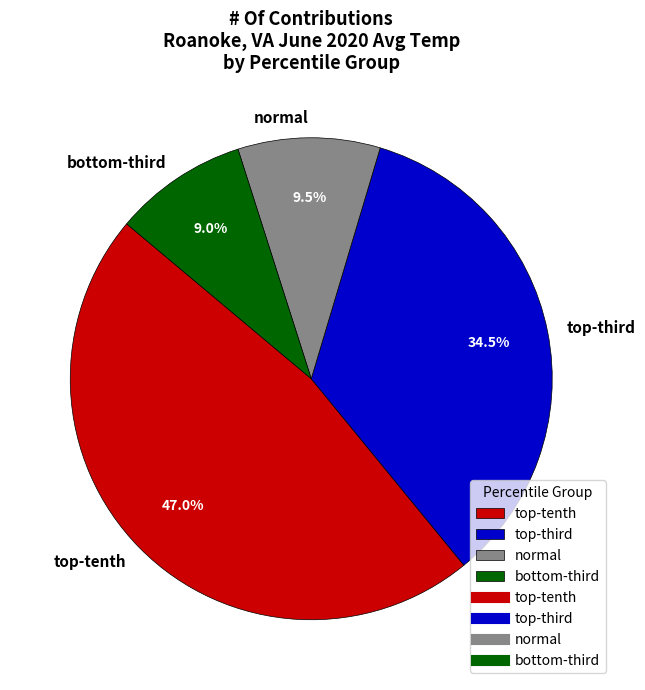

Which slice is the largest?

top-tenth